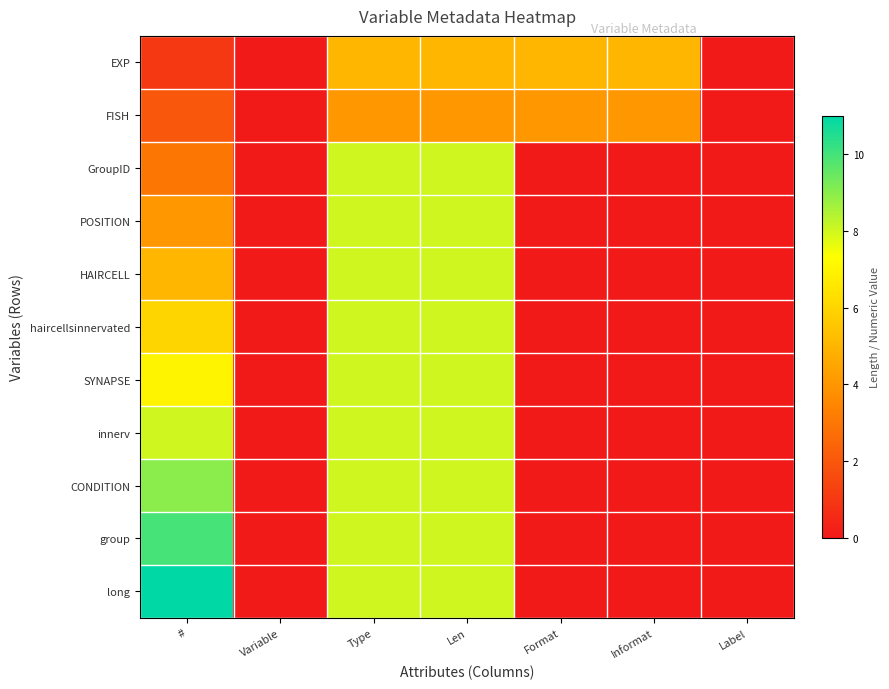

At Type, list the series in order from smallest to largest.

FISH, EXP, GroupID, POSITION, HAIRCELL, haircellsinnervated, SYNAPSE, innerv, CONDITION, group, long